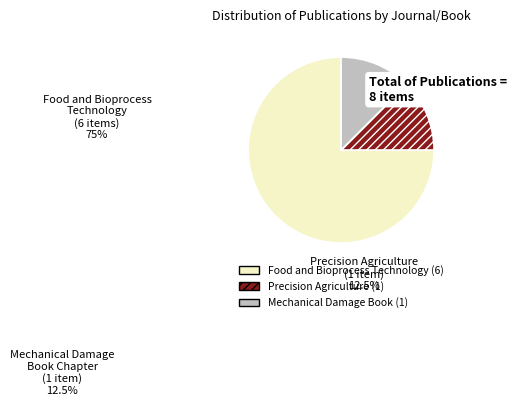

To the nearest percent, what percentage of the pie is Chapter?

12%